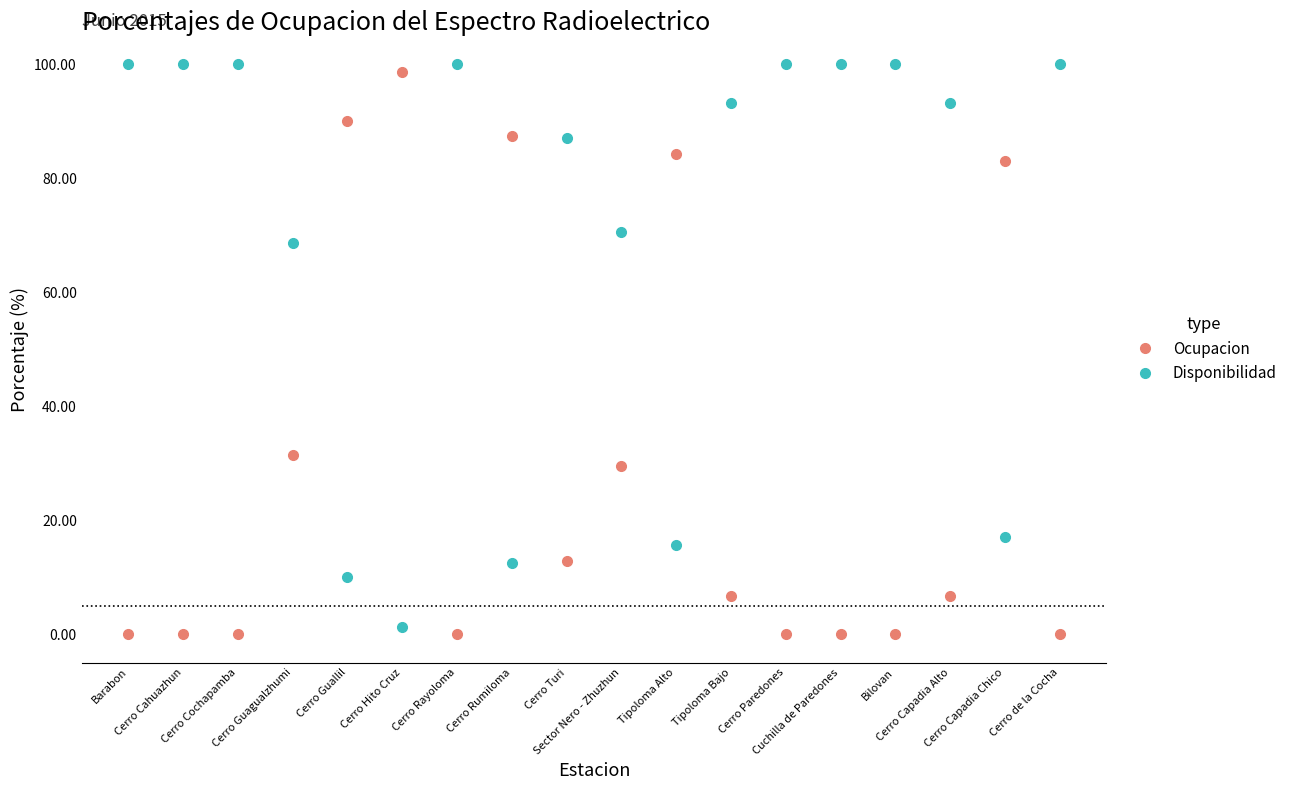

True or false: Disponibilidad and Ocupacion cross at least once.

True